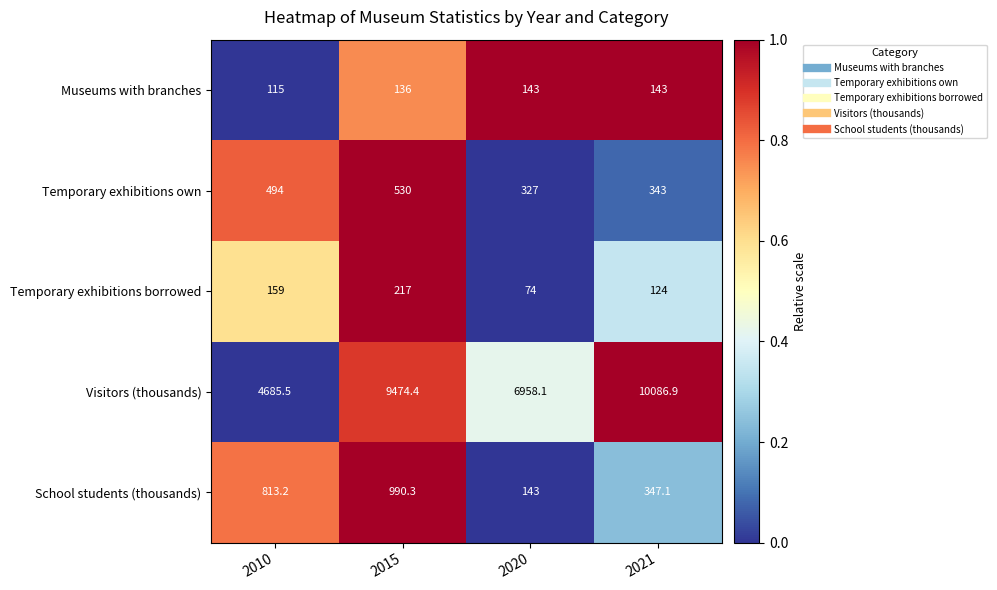

The value of Visitors (thousands) at 2010 is 1781.4. True or false?

False